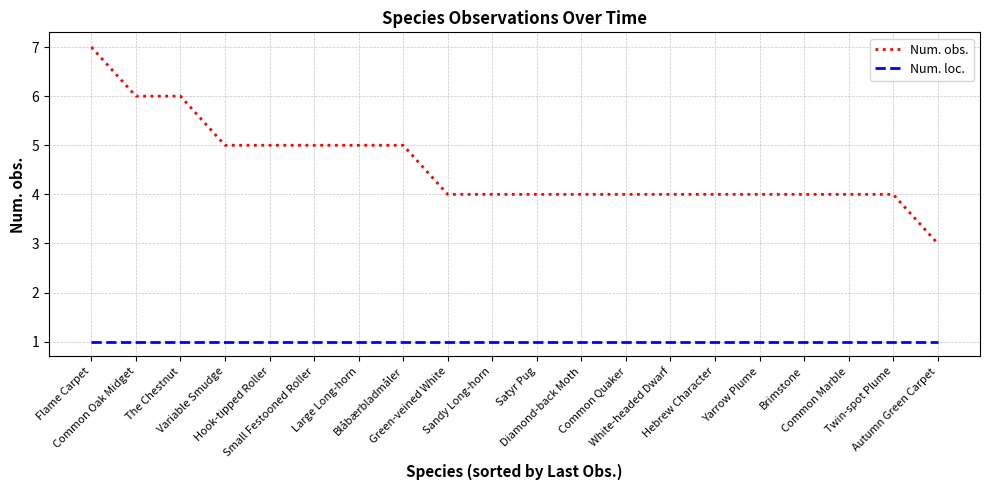

What is the sum of the Num. loc. values at Small Festooned Roller and Hebrew Character?

2